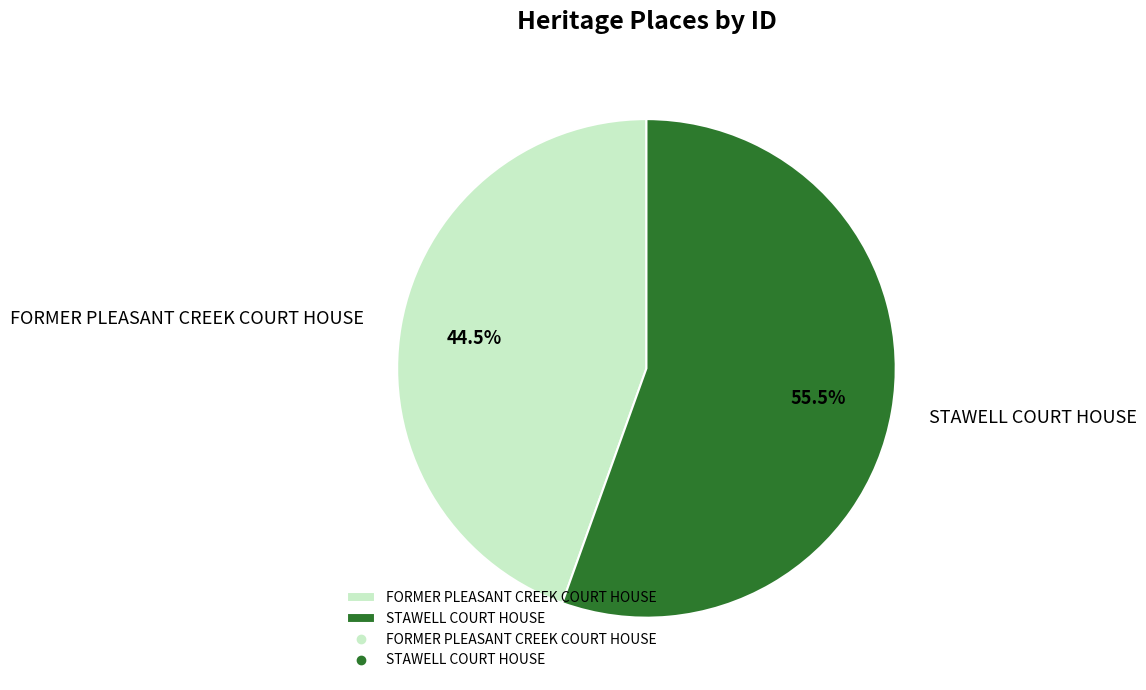

Which category has the biggest portion of the pie?

STAWELL COURT HOUSE